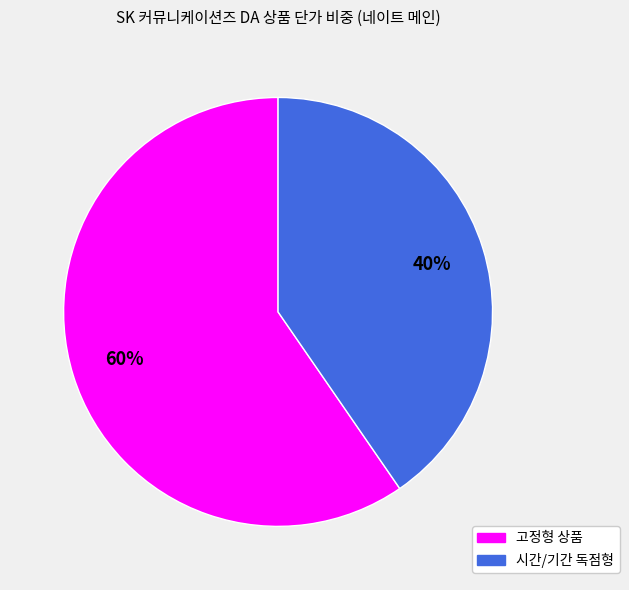

The 시간/기간 독점형 slice represents 33% of the pie. True or false?

False